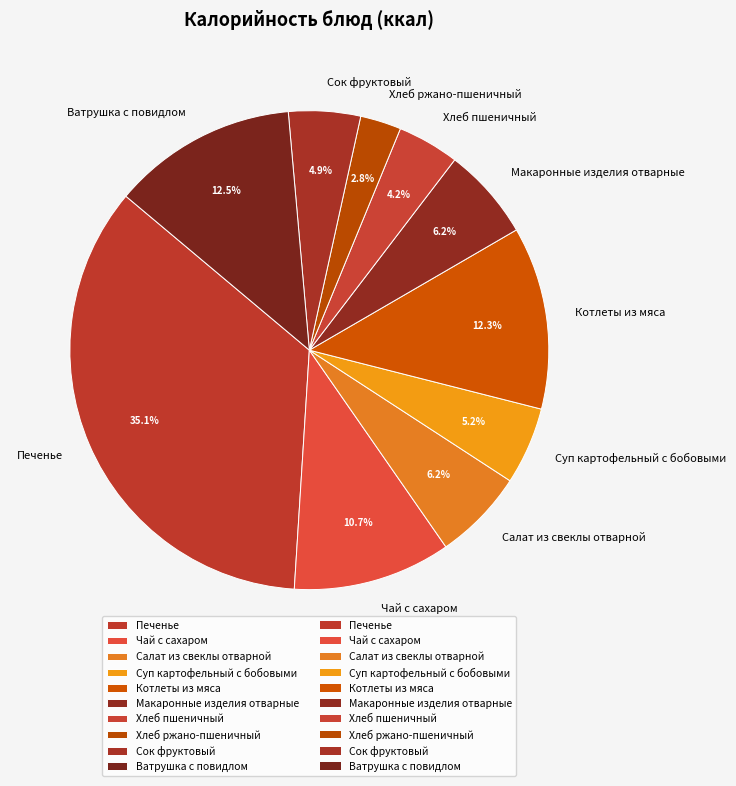

What portion of the pie excludes Ватрушка с повидлом?

87.5%